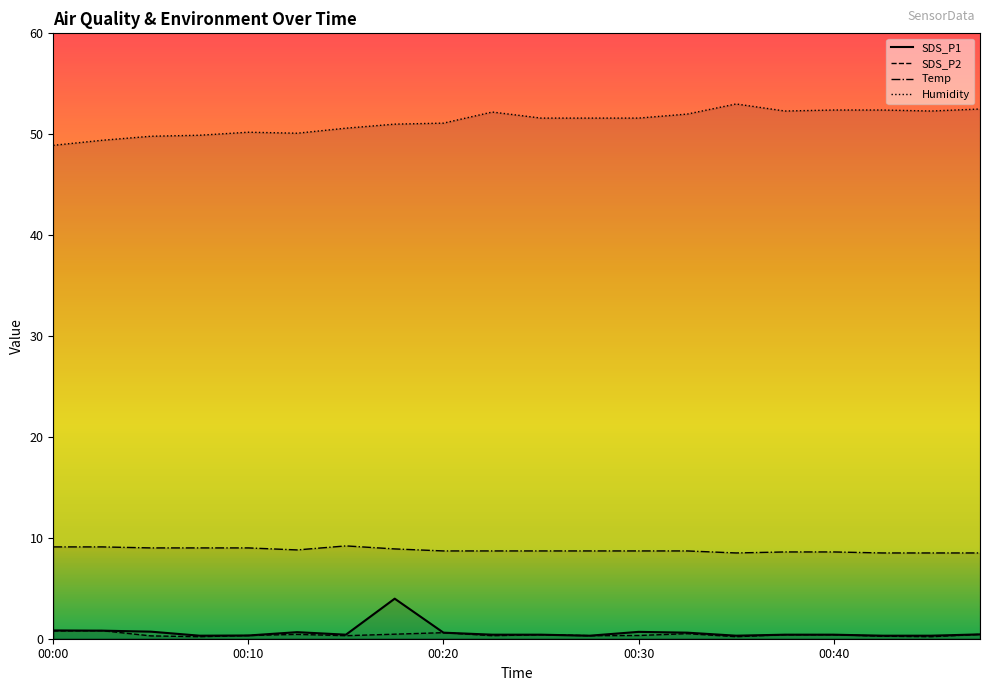

True or false: Humidity and SDS_P2 intersect in this chart.

False